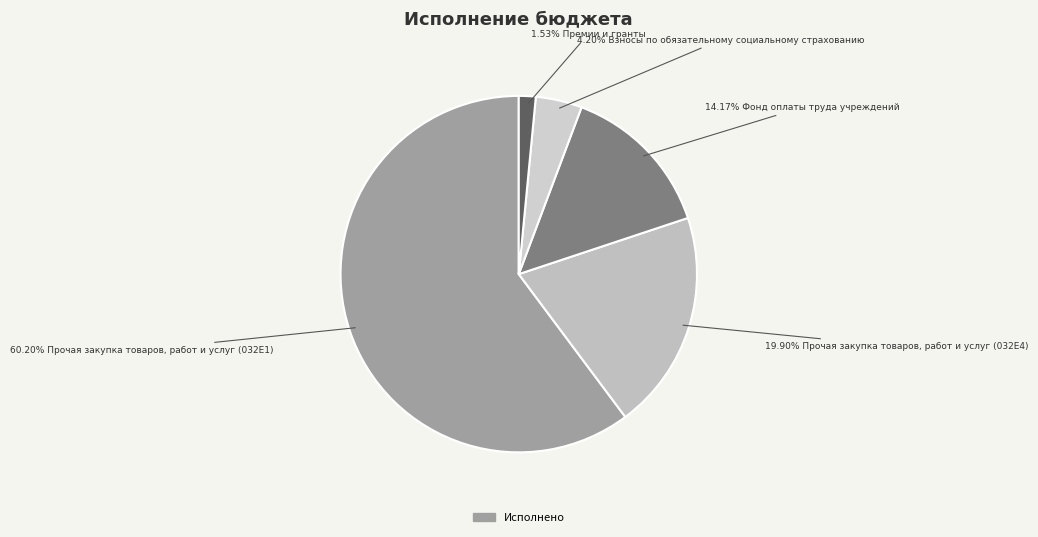

Count the number of slices in the pie.

5